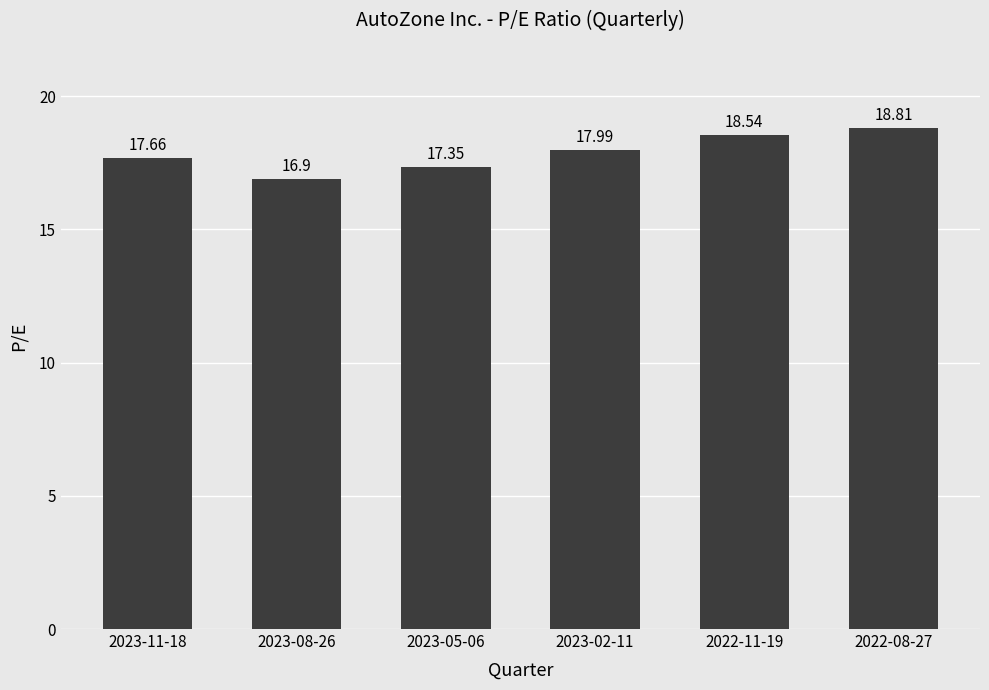

Reading right to left, extract all data points from this chart.

18.8	18.5	18.0	17.4	16.9	17.7